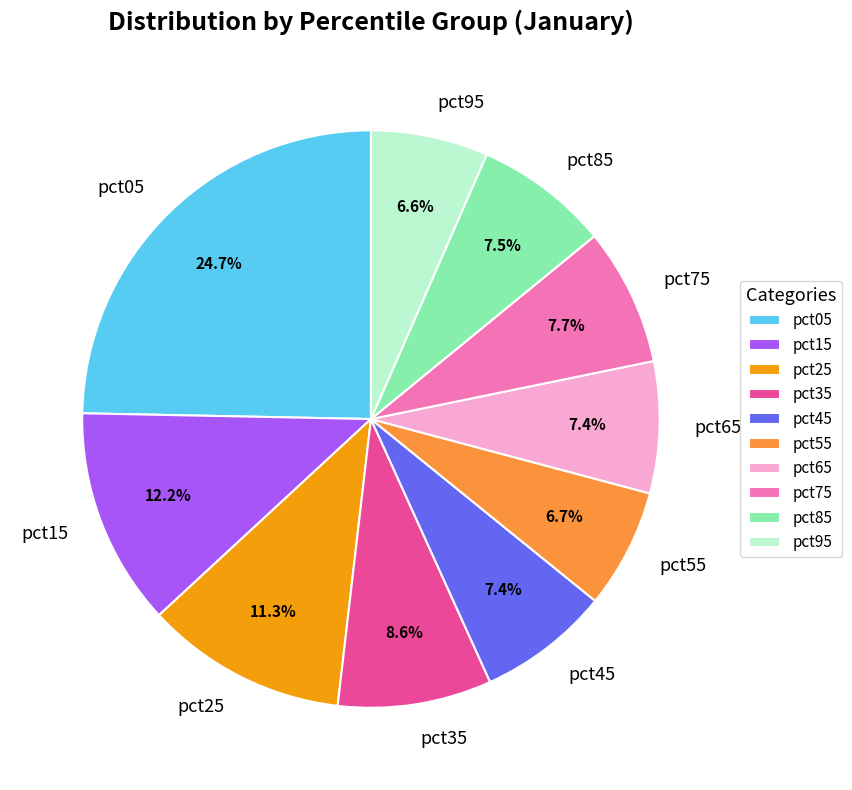

Is it true that pct15 is 12% of the pie?

True